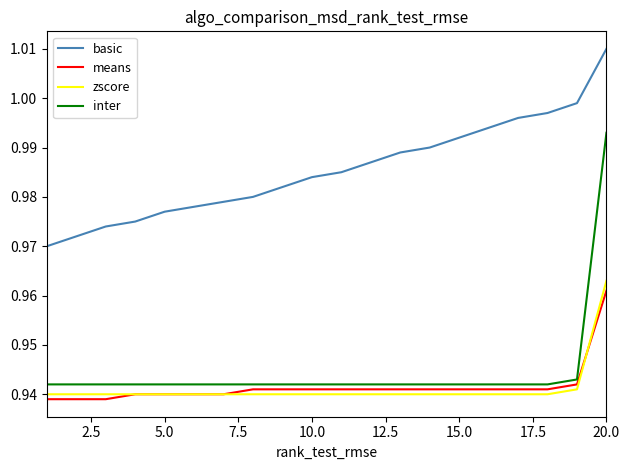

Does the chart have visible grid lines?

No